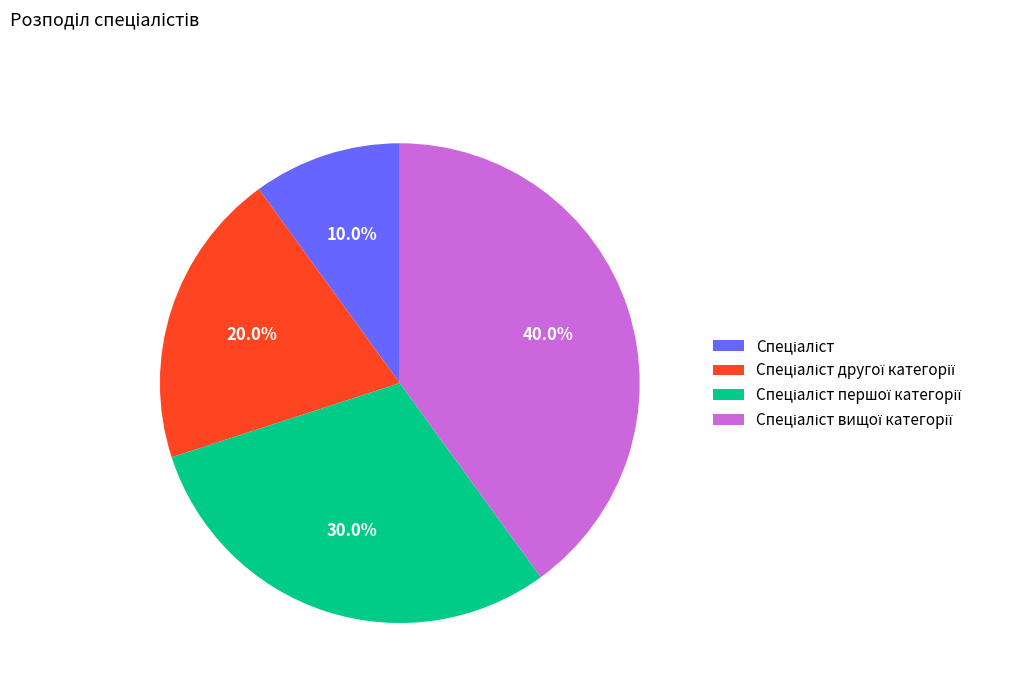

Is there a majority slice in this chart?

No